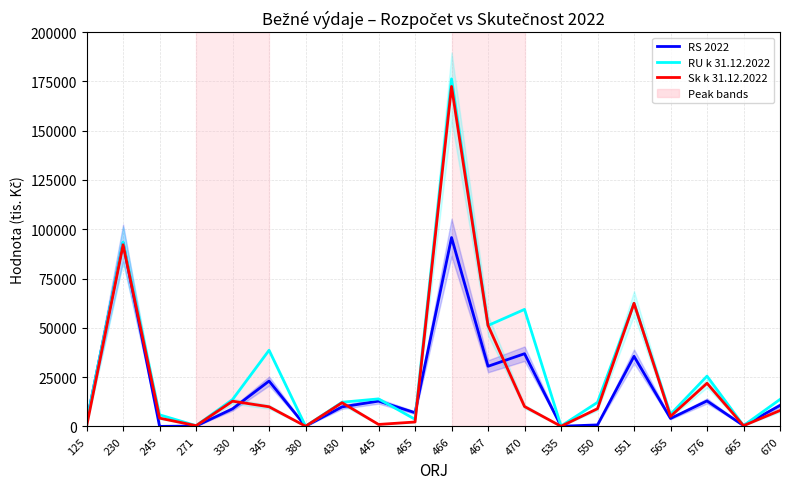

How many lines are shown in the chart?

3